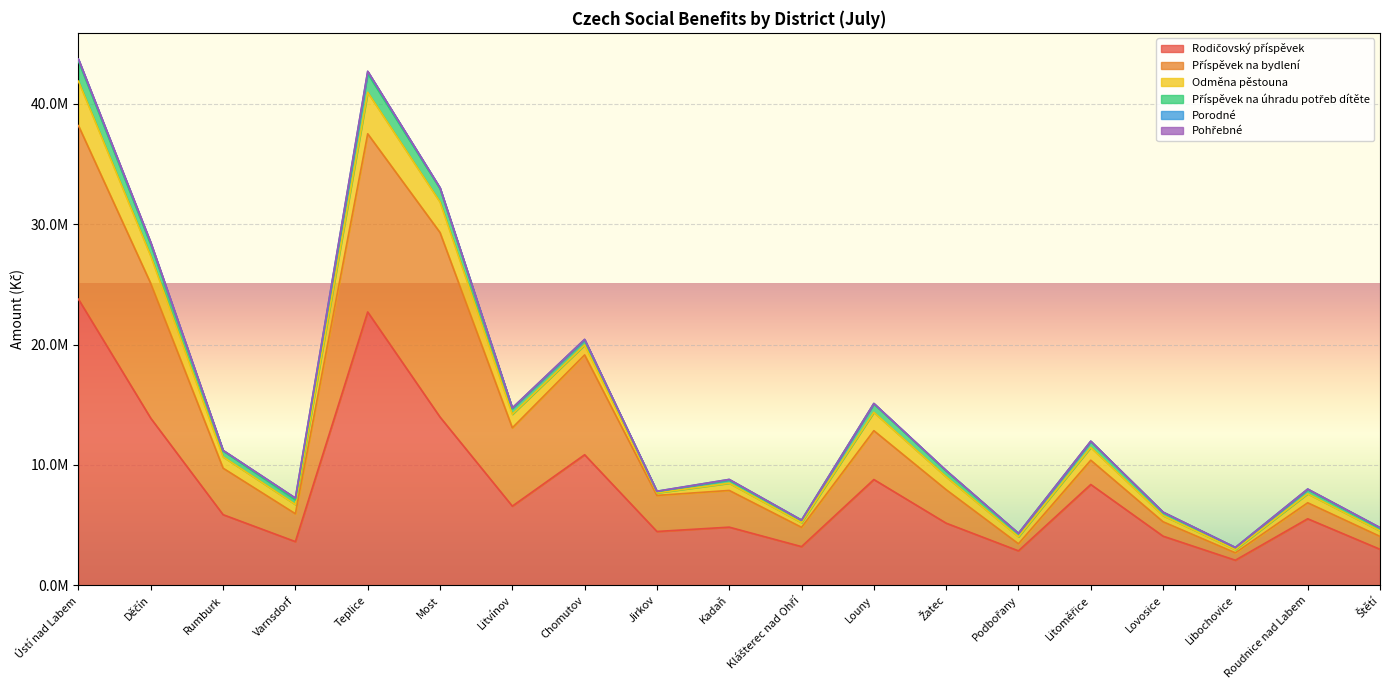

What are all the series names shown in the legend?

Rodičovský příspěvek, Příspěvek na bydlení, Odměna pěstouna, Příspěvek na úhradu potřeb dítěte, Porodné, Pohřebné